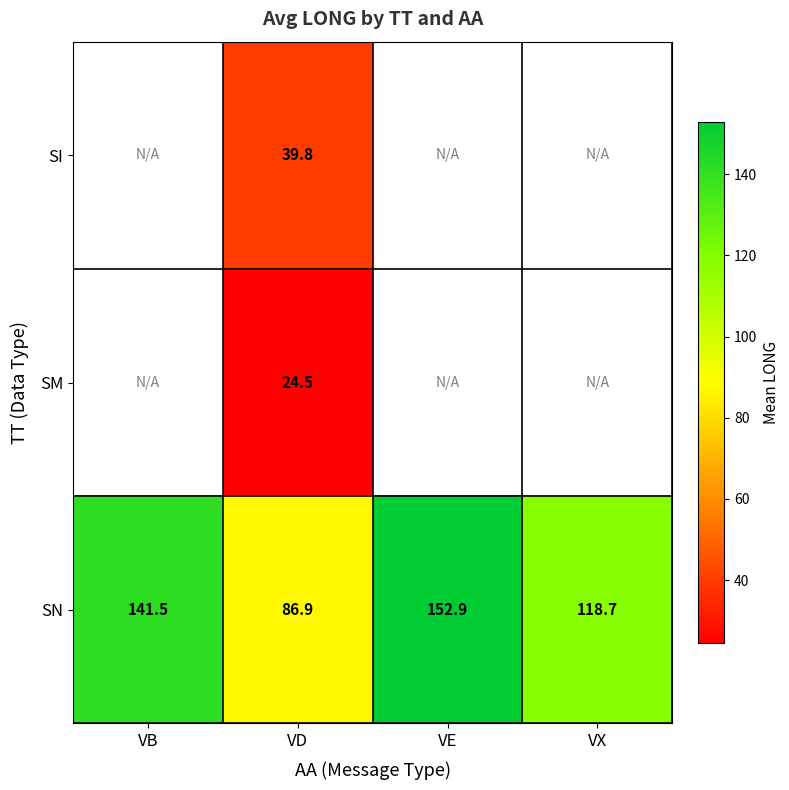

Is it true that SN equals 33.2 at VE?

False